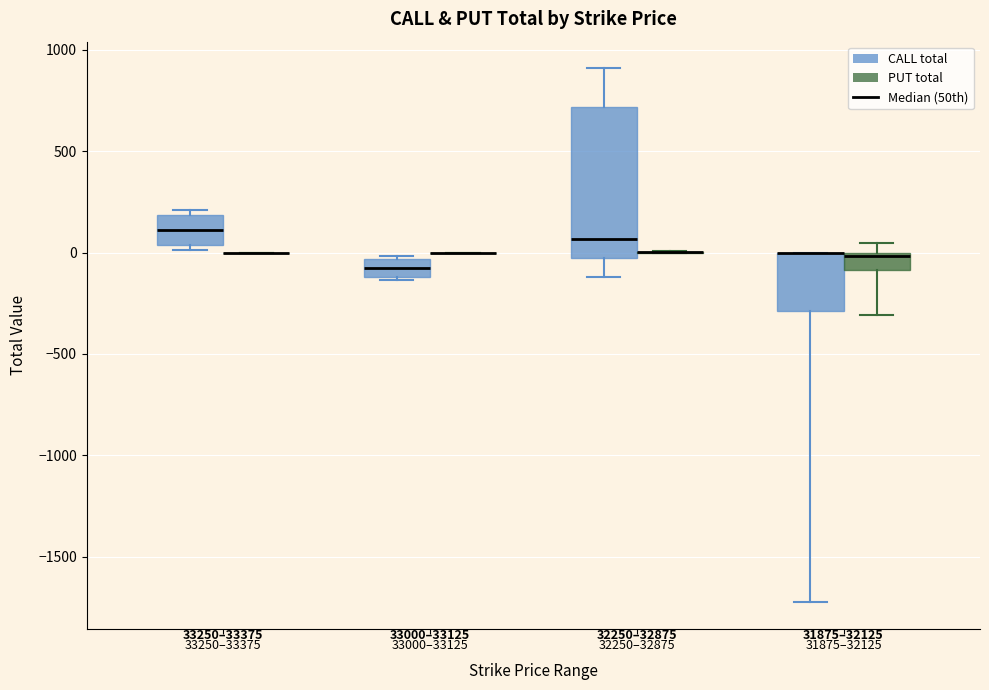

Reading left to right, read every box against the y-axis: the position of its median line, the range the box covers, and the ends of its whiskers. The values are not printed on the chart, so give them approximately, as read against the axis.

33250–33375 (CALL total): median 100, box 50 to 200, whiskers 0 to 200 (just above the box's upper edge)
33250–33375 (PUT total): box collapsed to a line at 0, whiskers 0 to 0
33000–33125 (CALL total): median -100 (inside the box), box -100 to -50, whiskers -150 to 0
33000–33125 (PUT total): box collapsed to a line at 0, whiskers 0 to 0
32250–32875 (CALL total): median 50, box -50 to 700, whiskers -100 to 900
32250–32875 (PUT total): box collapsed to a line at 0, whiskers 0 to 0
31875–32125 (CALL total): median 0 (drawn on the box's upper edge), box -300 to 0, whiskers -1750 to 0
31875–32125 (PUT total): median 0 (drawn on the box's upper edge), box -100 to 0, whiskers -300 to 50